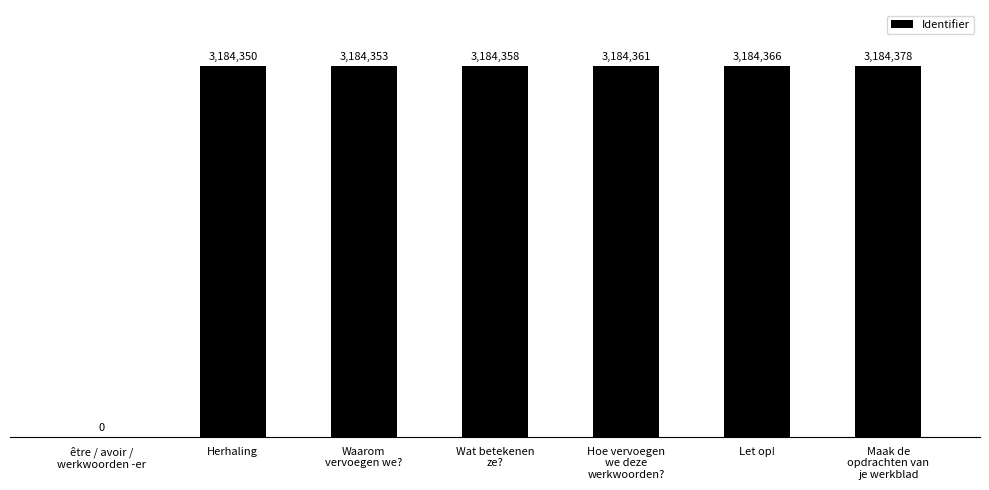

Between Waarom
vervoegen we? and Hoe vervoegen
we deze
werkwoorden?, which is larger?

Hoe vervoegen
we deze
werkwoorden?